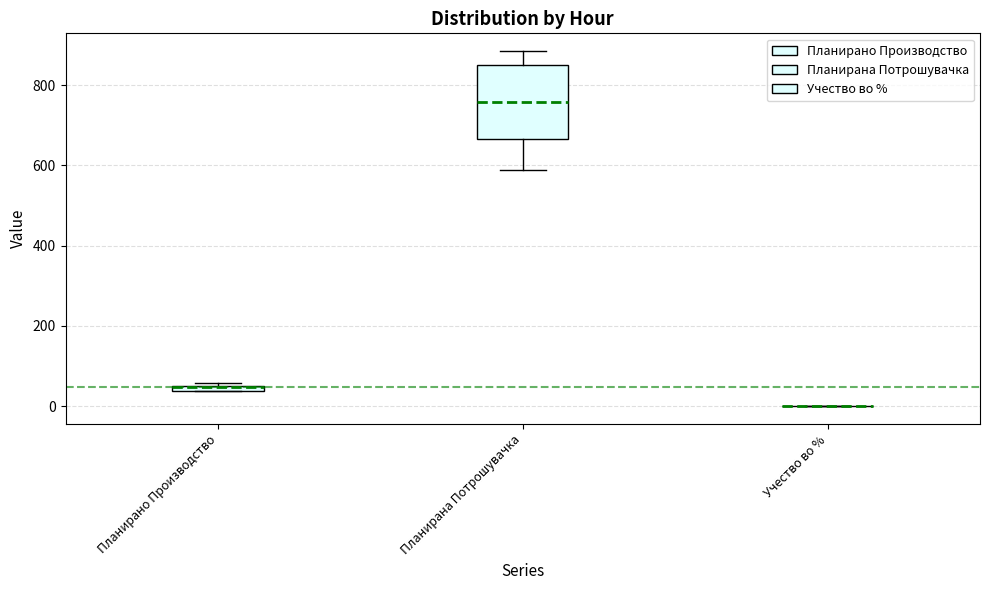

Comparing the boxes themselves (not the whiskers), which one is the tallest?

Планирана Потрошувачка